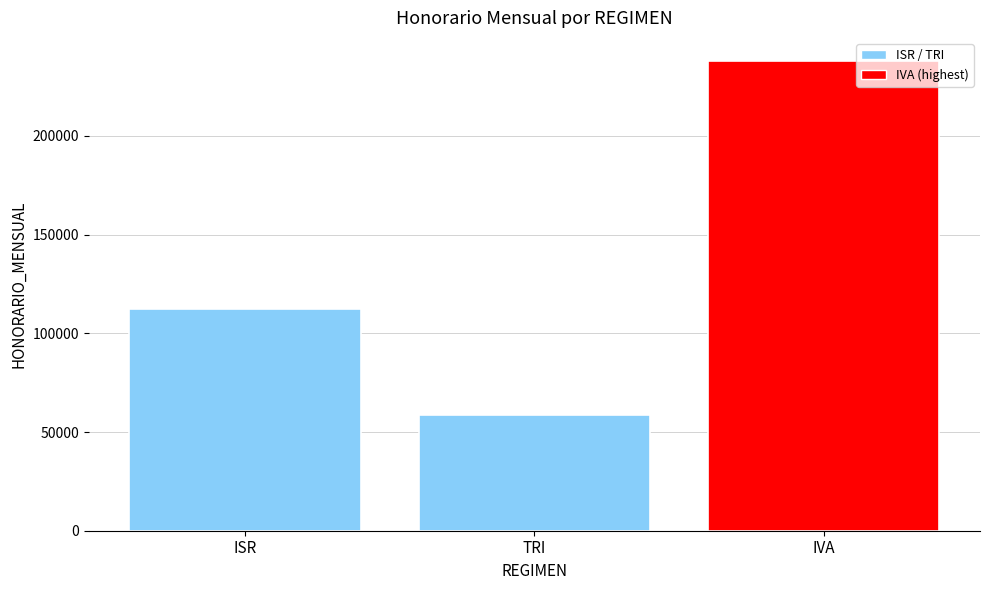

What is the change in value from ISR to TRI?

-53720